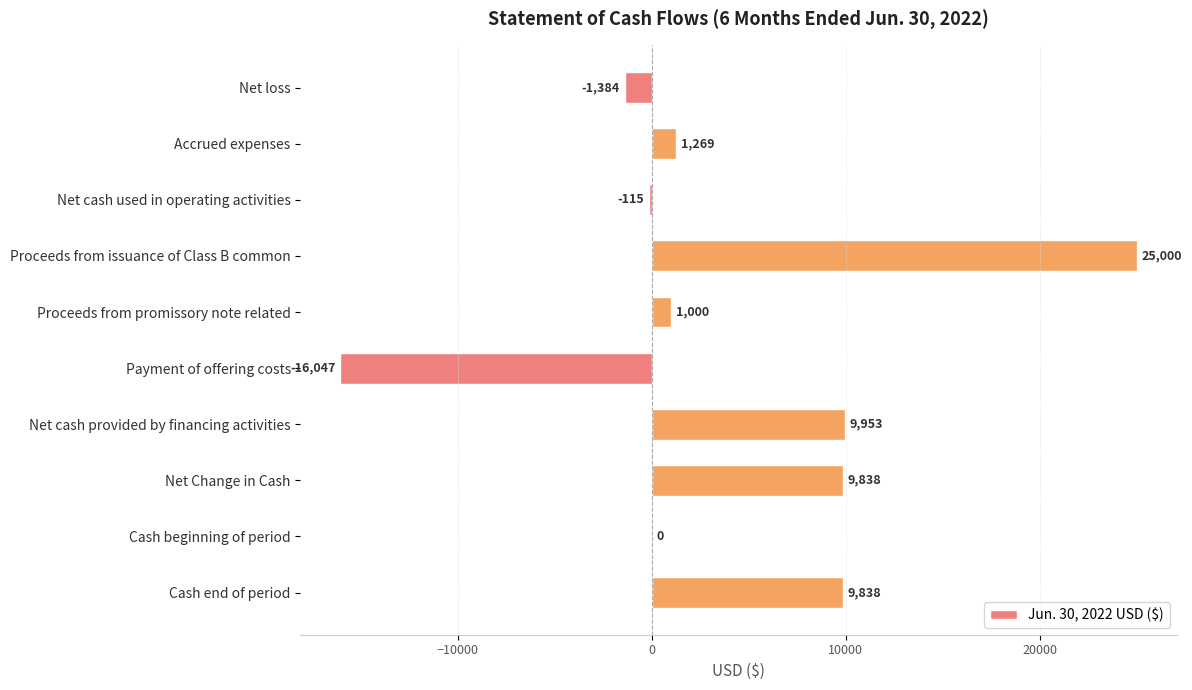

What is the maximum value shown in the chart?

25000